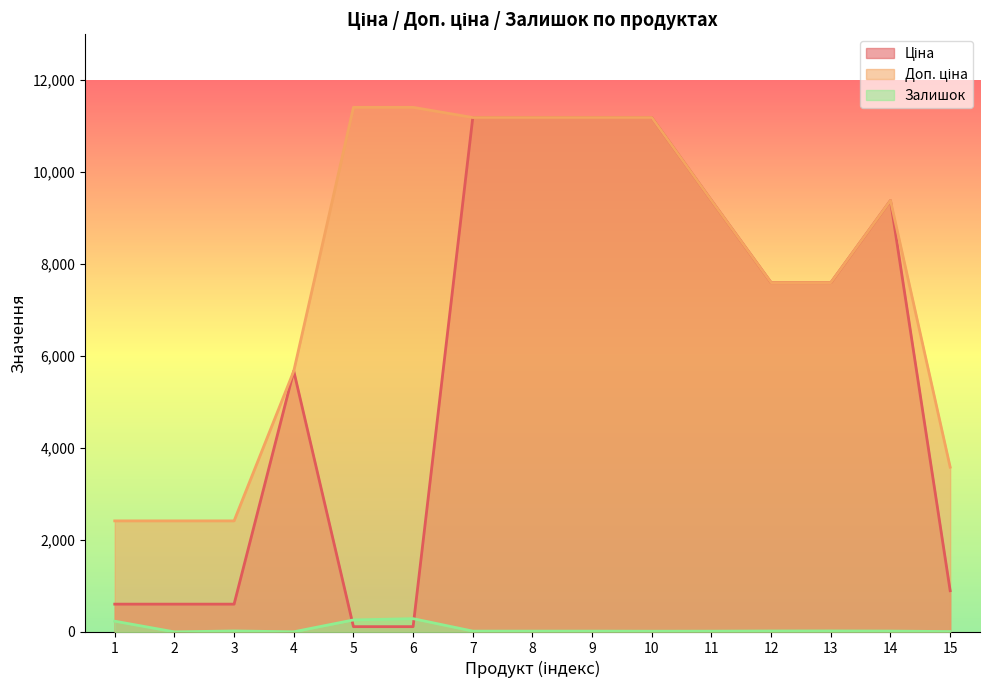

At which label does Доп. ціна reach its peak?

5